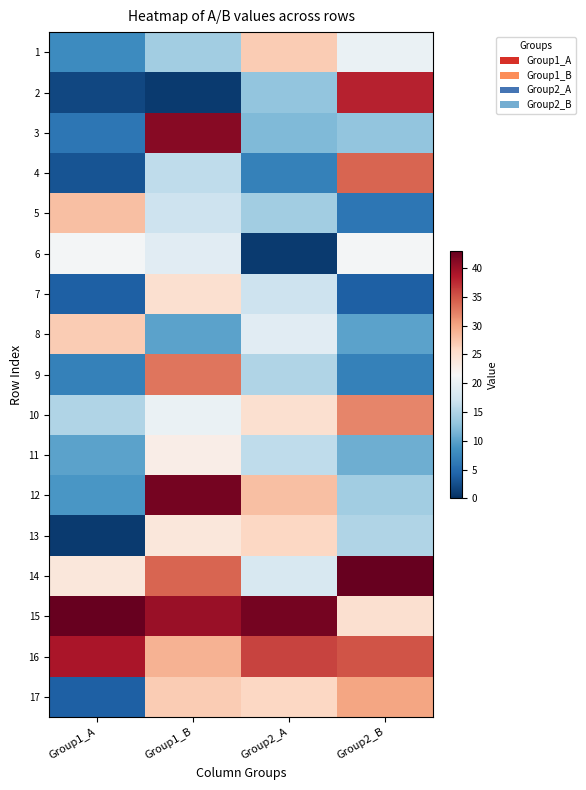

Reading left to right, what are all the values shown in this chart?

1: Group1_A=8	Group1_B=14	Group2_A=27	Group2_B=20
2: Group1_A=2	Group1_B=1	Group2_A=13	Group2_B=38
3: Group1_A=6	Group1_B=41	Group2_A=12	Group2_B=13
4: Group1_A=3	Group1_B=16	Group2_A=7	Group2_B=34
5: Group1_A=28	Group1_B=17	Group2_A=14	Group2_B=6
6: Group1_A=21	Group1_B=19	Group2_A=1	Group2_B=21
7: Group1_A=4	Group1_B=25	Group2_A=17	Group2_B=4
8: Group1_A=27	Group1_B=10	Group2_A=19	Group2_B=10
9: Group1_A=7	Group1_B=33	Group2_A=15	Group2_B=7
10: Group1_A=15	Group1_B=20	Group2_A=25	Group2_B=32
11: Group1_A=10	Group1_B=23	Group2_A=16	Group2_B=11
12: Group1_A=9	Group1_B=42	Group2_A=28	Group2_B=14
13: Group1_A=1	Group1_B=24	Group2_A=26	Group2_B=15
14: Group1_A=24	Group1_B=34	Group2_A=18	Group2_B=43
15: Group1_A=43	Group1_B=40	Group2_A=42	Group2_B=25
16: Group1_A=39	Group1_B=29	Group2_A=36	Group2_B=35
17: Group1_A=4	Group1_B=27	Group2_A=26	Group2_B=30